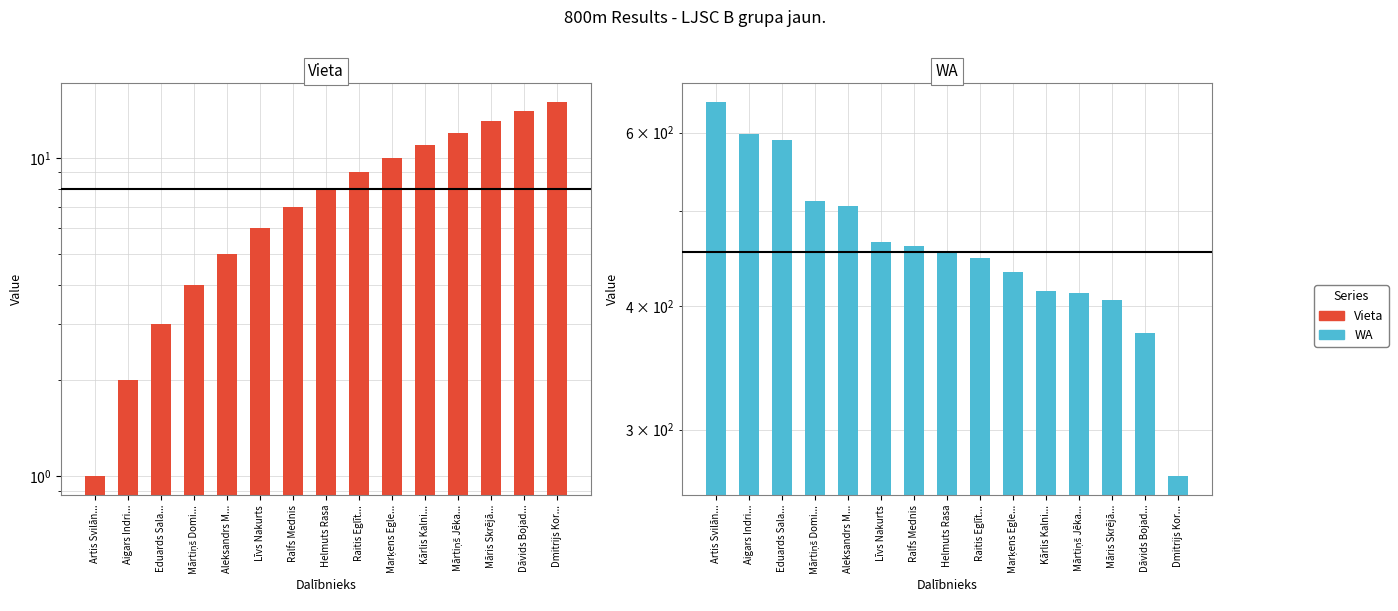

Where does the WA series first go above 454?

Artis Svilān...